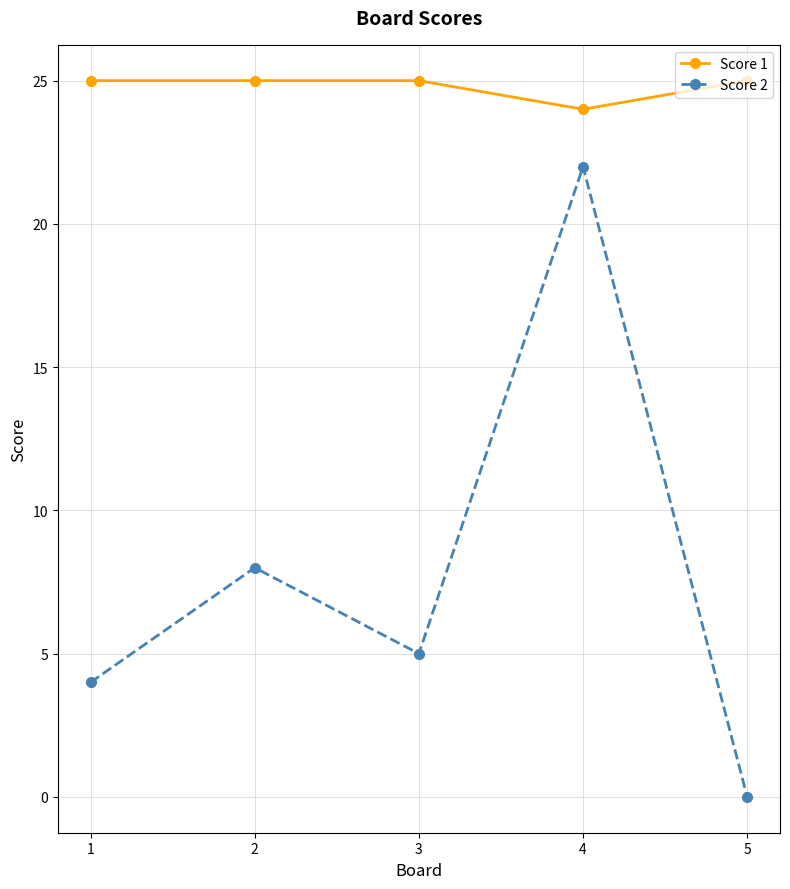

Which series changed the most between 2 and 4?

Score 2